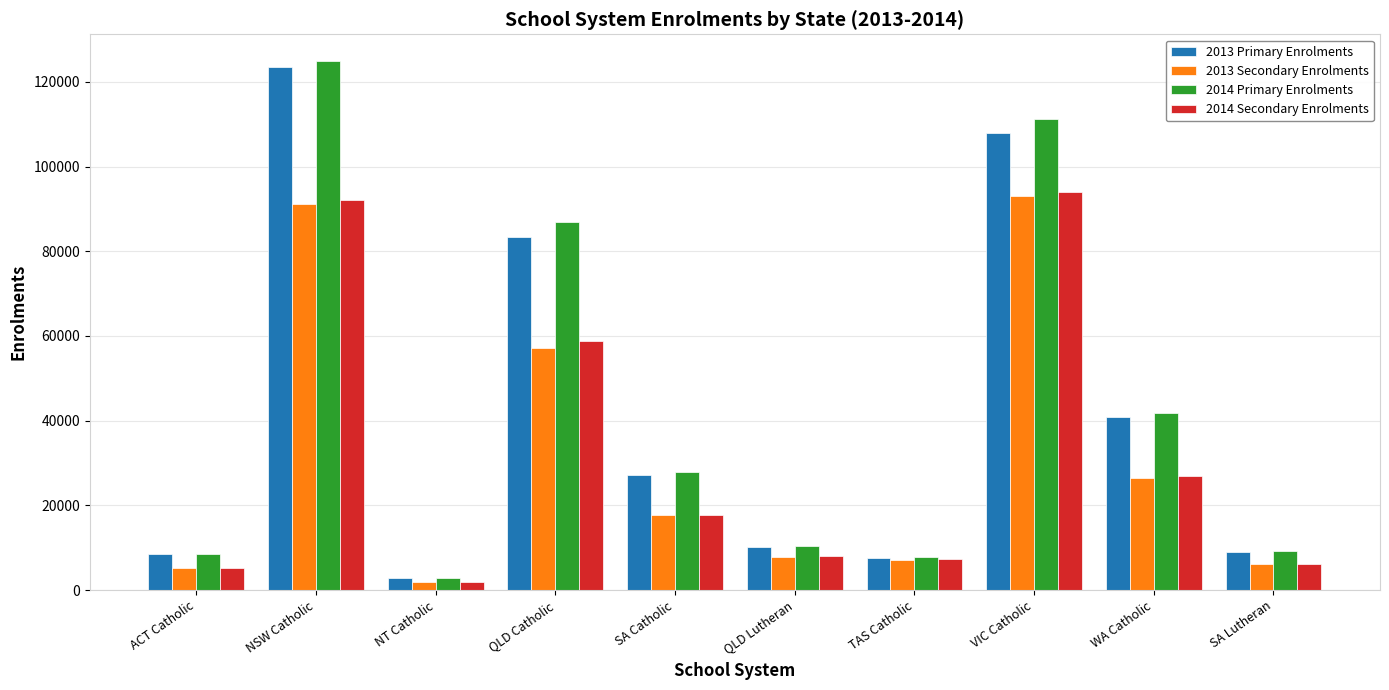

What is the minimum value for 2013 Secondary Enrolments?

1956.9